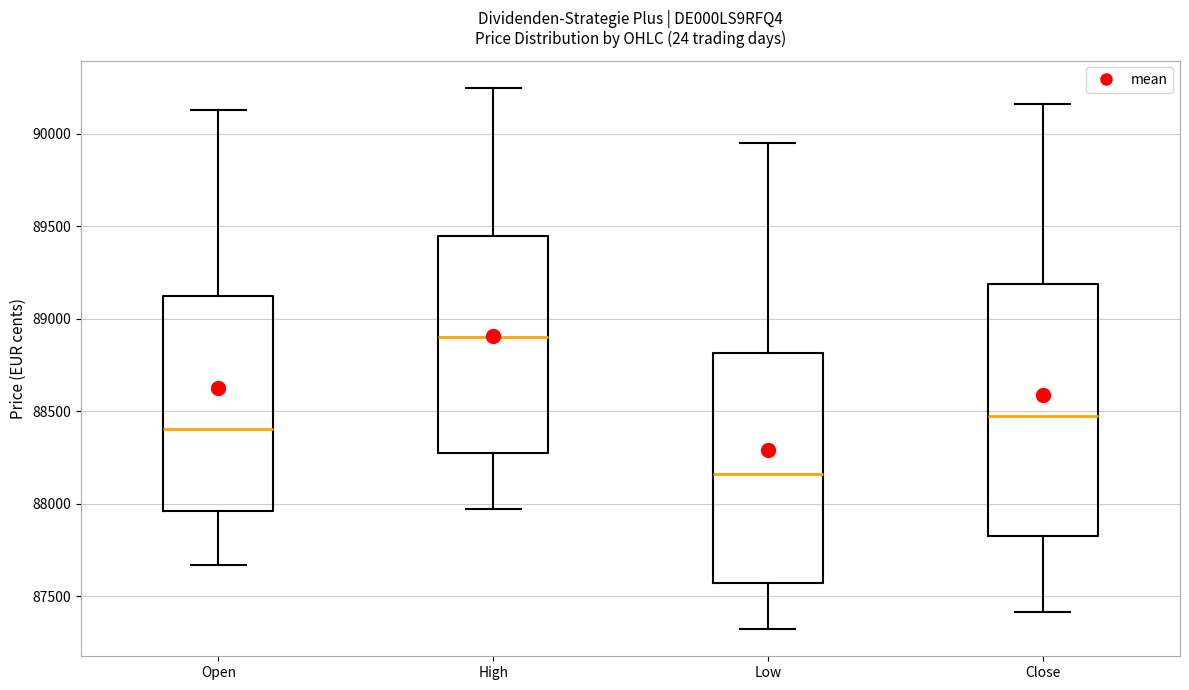

Where is the lower edge of the box for Open on the y-axis? The values are not printed on the chart, so give them approximately, as read against the axis.

87950